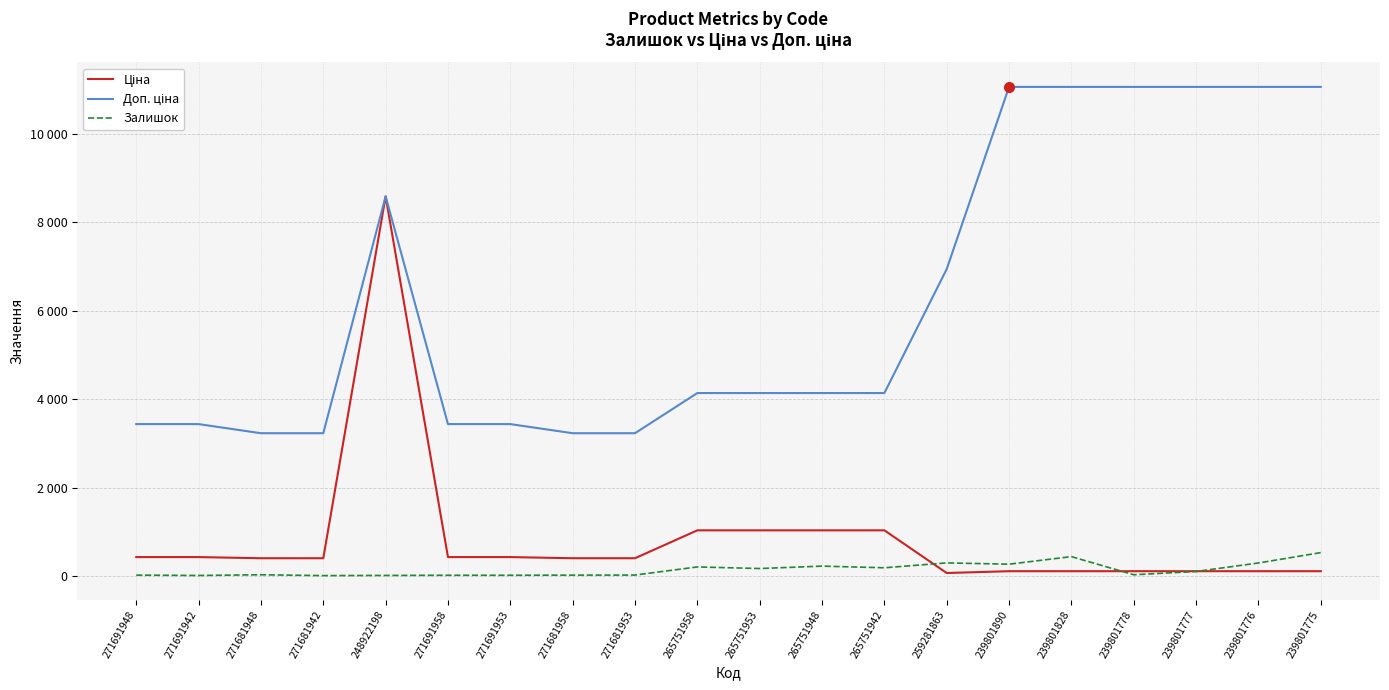

What is the total value across all series at 271681958?

3654.4